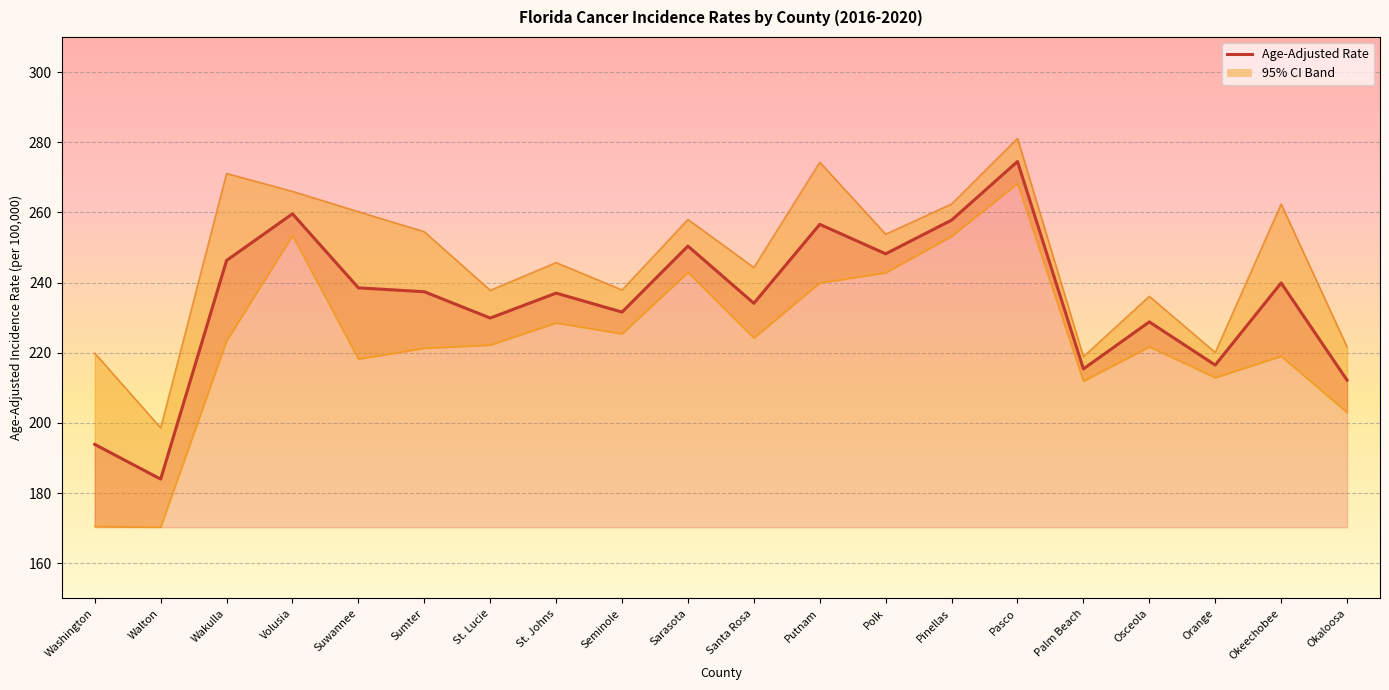

Rank the categories by value from highest to lowest.

Pasco, Volusia, Pinellas, Putnam, Sarasota, Polk, Wakulla, Okeechobee, Suwannee, Sumter, St. Johns, Santa Rosa, Seminole, St. Lucie, Osceola, Orange, Palm Beach, Okaloosa, Washington, Walton